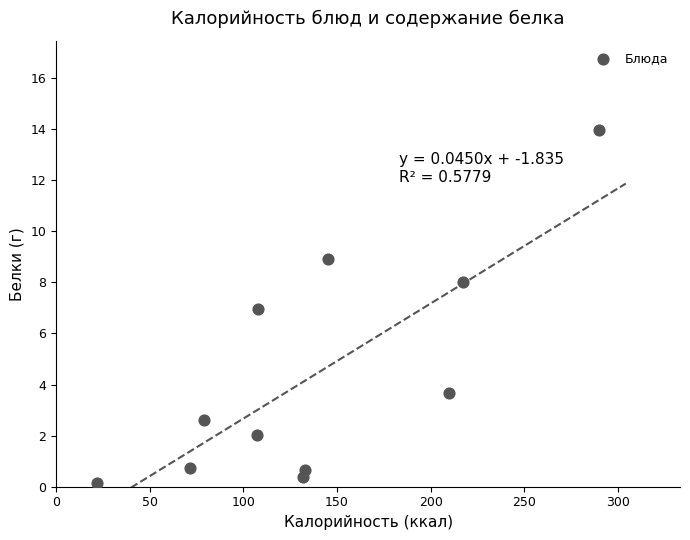

What is the range of Y values (max minus min)?

13.8